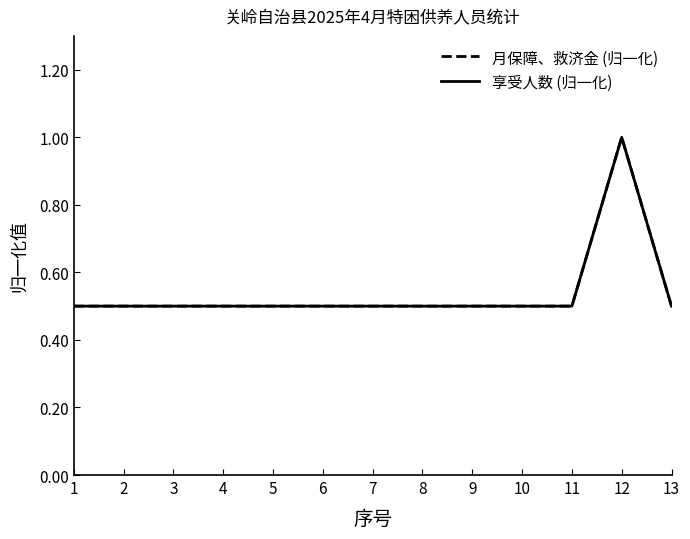

Is this an area chart (filled region under the line)?

No